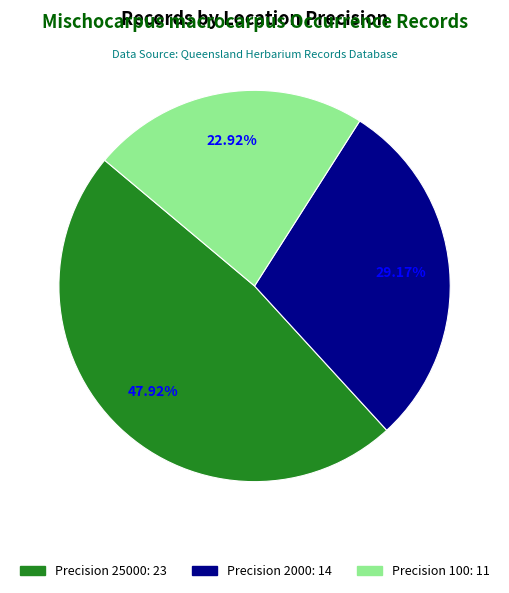

To the nearest percent, what is the average slice percentage?

33%